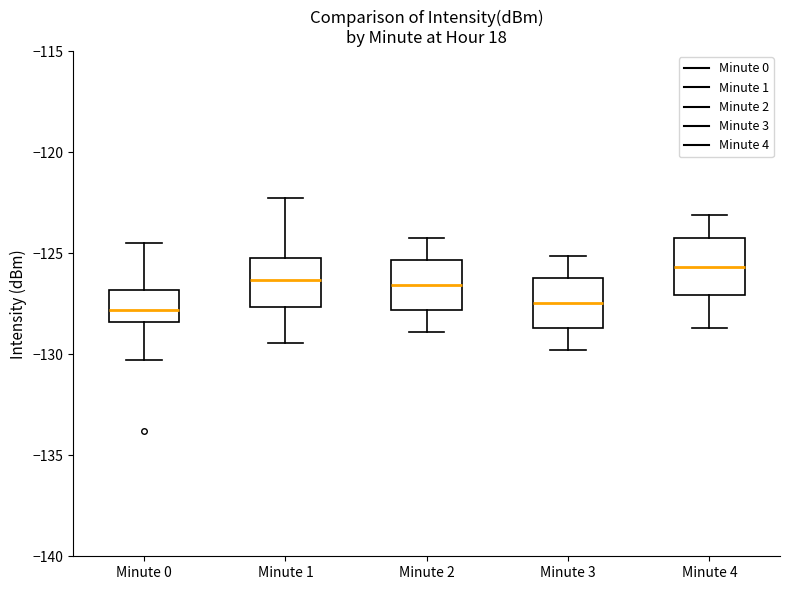

Reading left to right, transcribe this box plot: for each box, give where its median line is, the range the box spans, and where its two whiskers end, as read against the y-axis. The values are not printed on the chart, so give them approximately, as read against the axis.

Minute 0: median -128.0, box -128.5 to -127.0, whiskers -130.5 to -124.5
Minute 1: median -126.5, box -127.5 to -125.0, whiskers -129.5 to -122.5
Minute 2: median -126.5, box -128.0 to -125.5, whiskers -129.0 to -124.0
Minute 3: median -127.5, box -128.5 to -126.0, whiskers -130.0 to -125.0
Minute 4: median -125.5, box -127.0 to -124.5, whiskers -128.5 to -123.0